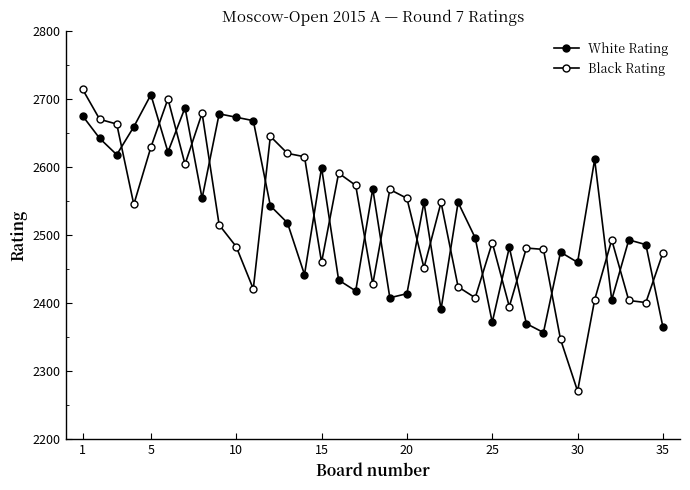

What is the average value of the White Rating series?

2525